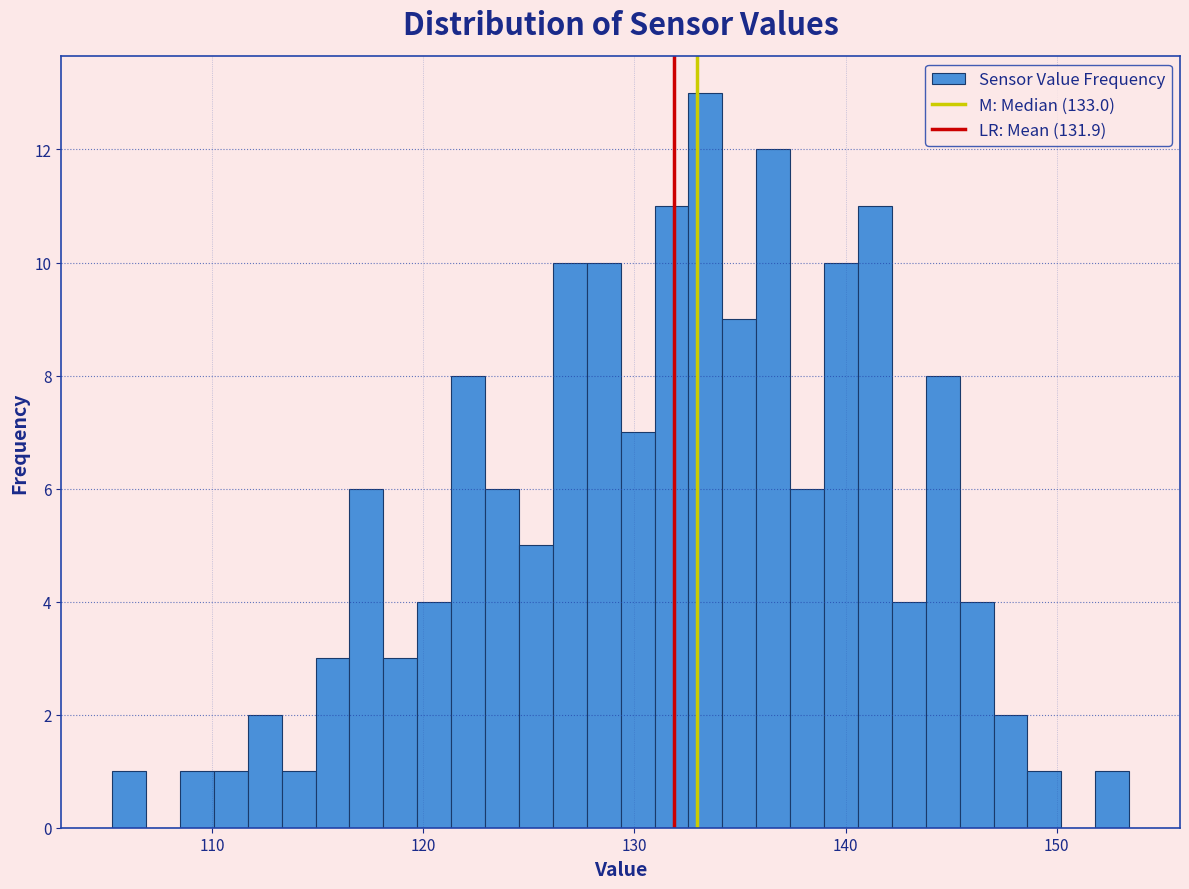

Around what value on the x-axis is the tallest bar? Give the approximate position of its centre, as read against the axis.

133